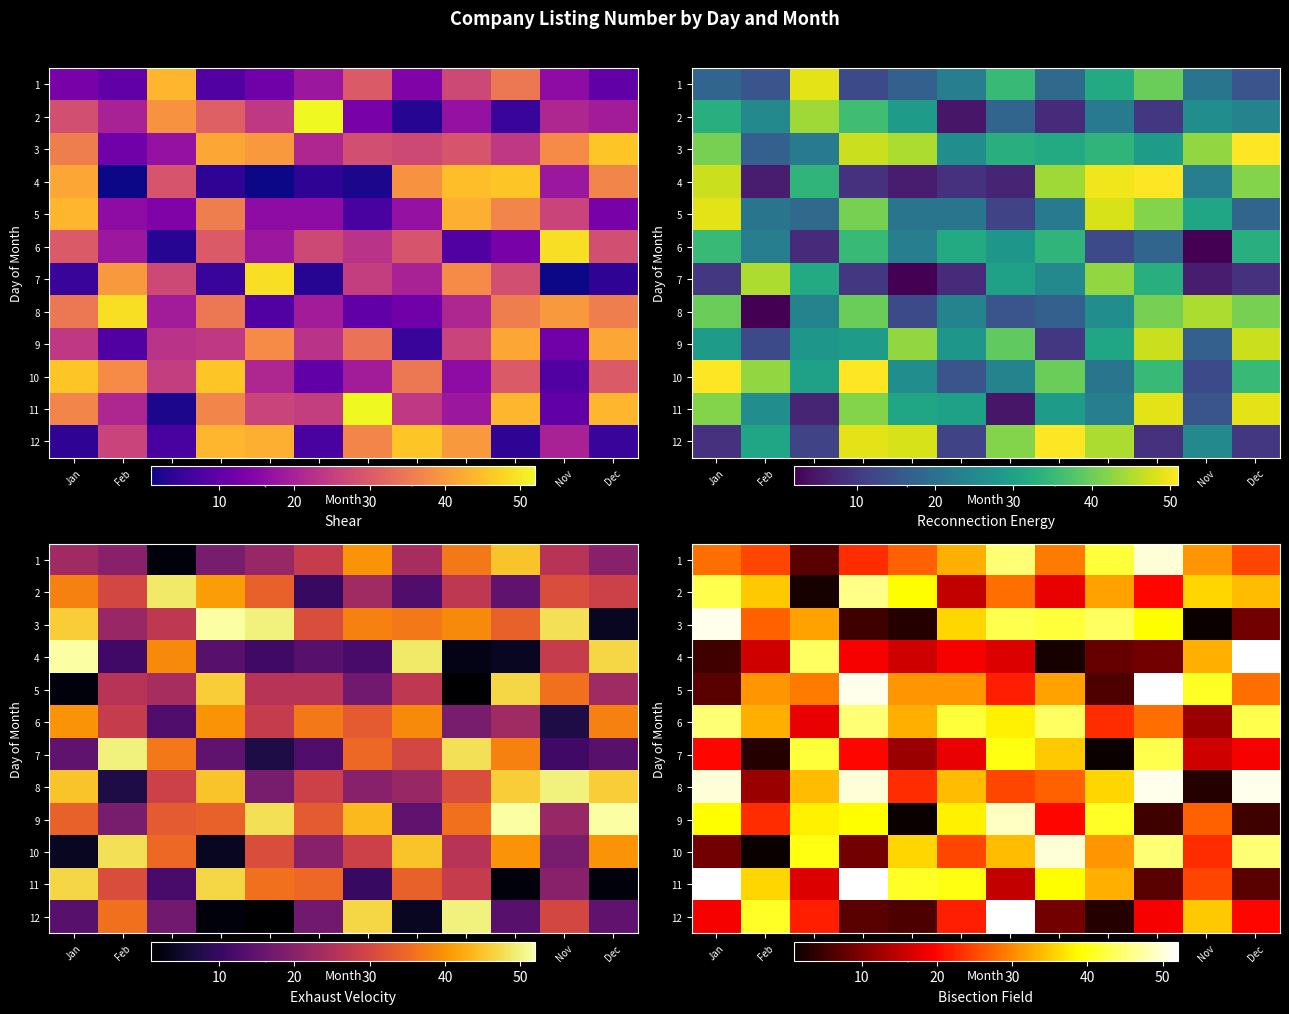

What is the total value across all series at Aug?

347